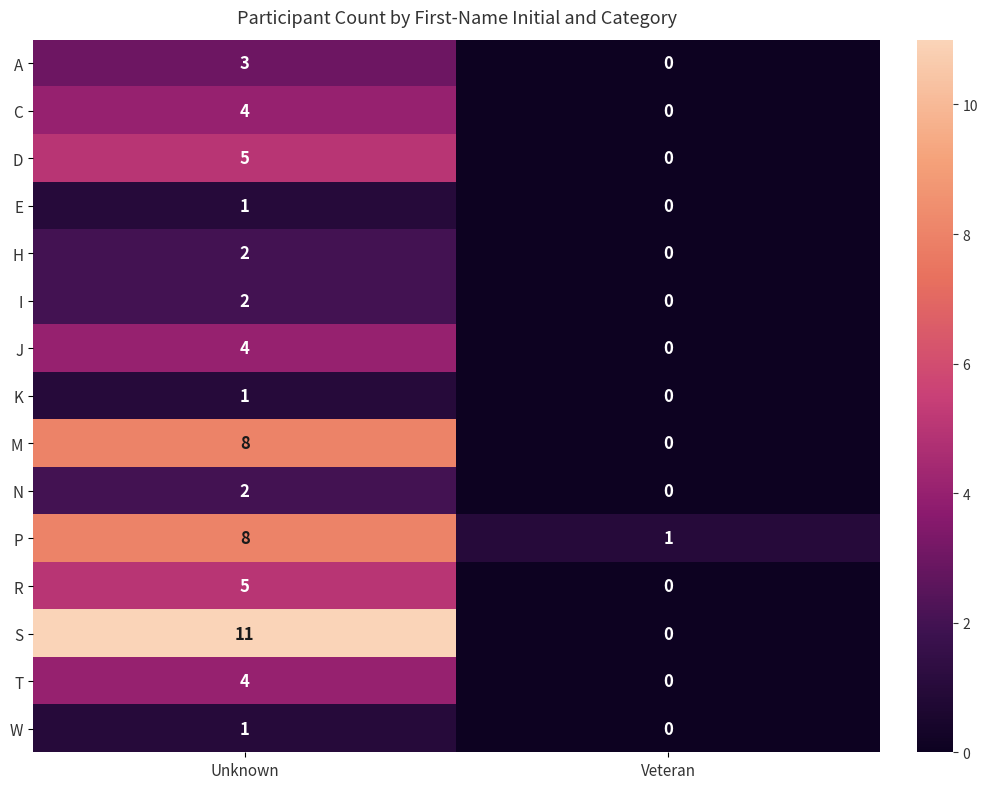

What is the highest value of the T series?

4